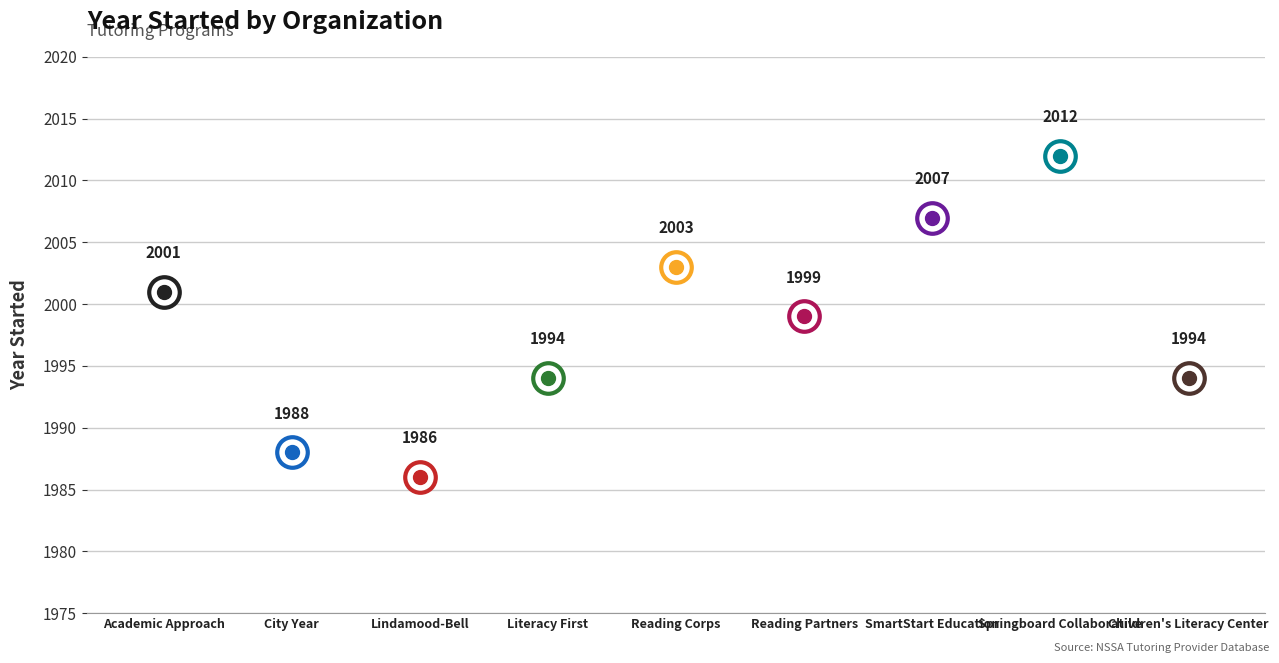

Which category has the highest value across all series?

Springboard Collaborative